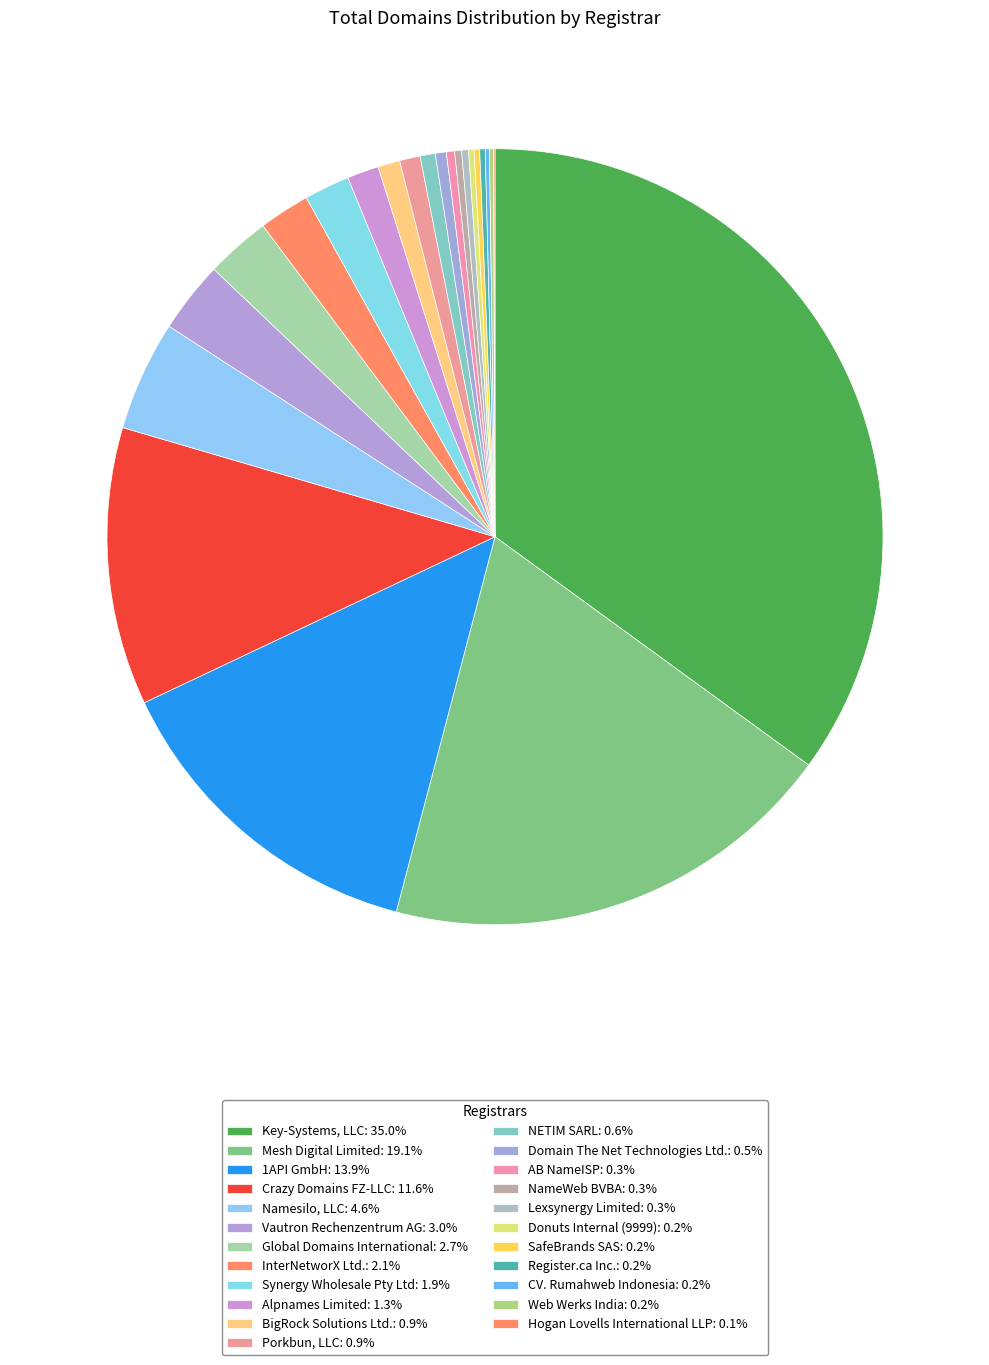

Which slice is the largest?

Key-Systems, LLC